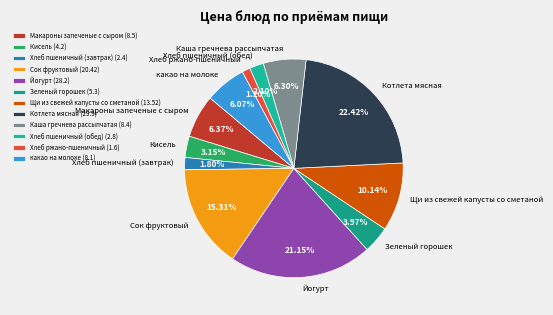

Is какао на молоке the majority of the pie?

No